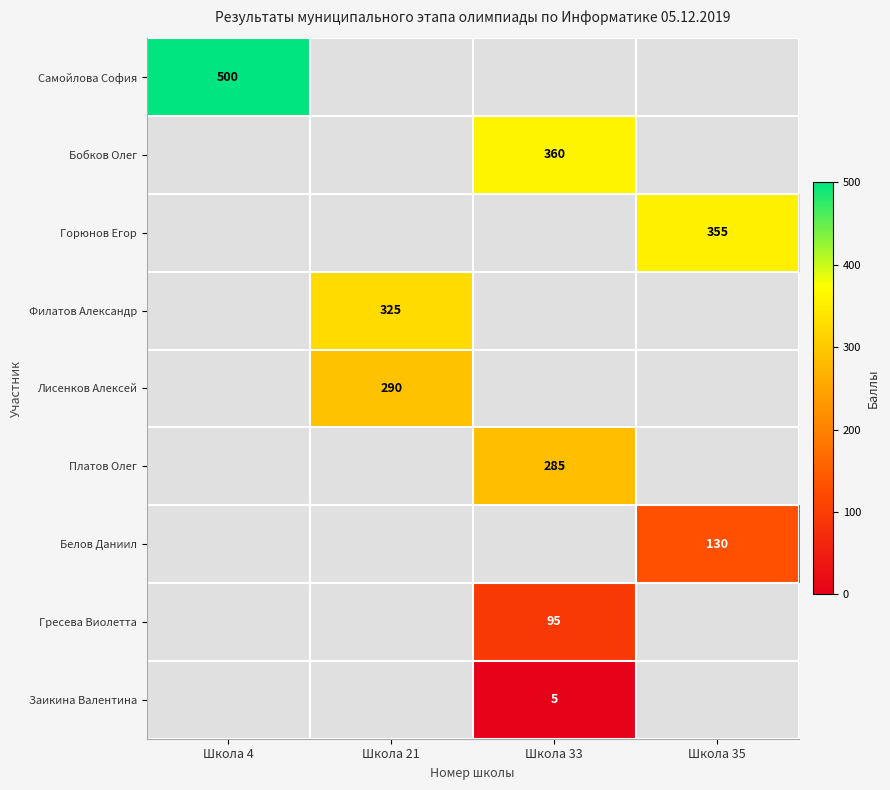

Is it true that Горюнов Егор equals 571 at Школа 35?

False